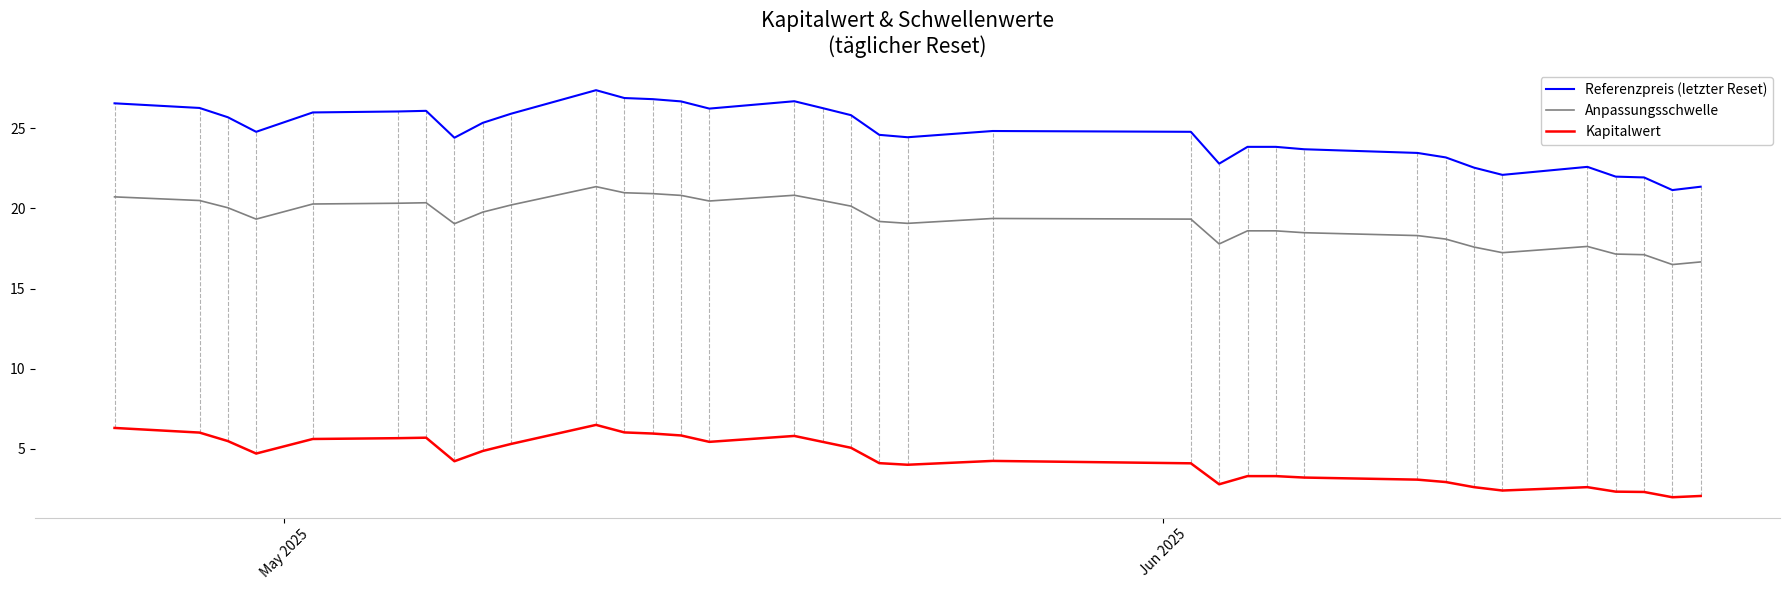

Which series has the widest spread of values?

Referenzpreis (letzter Reset)